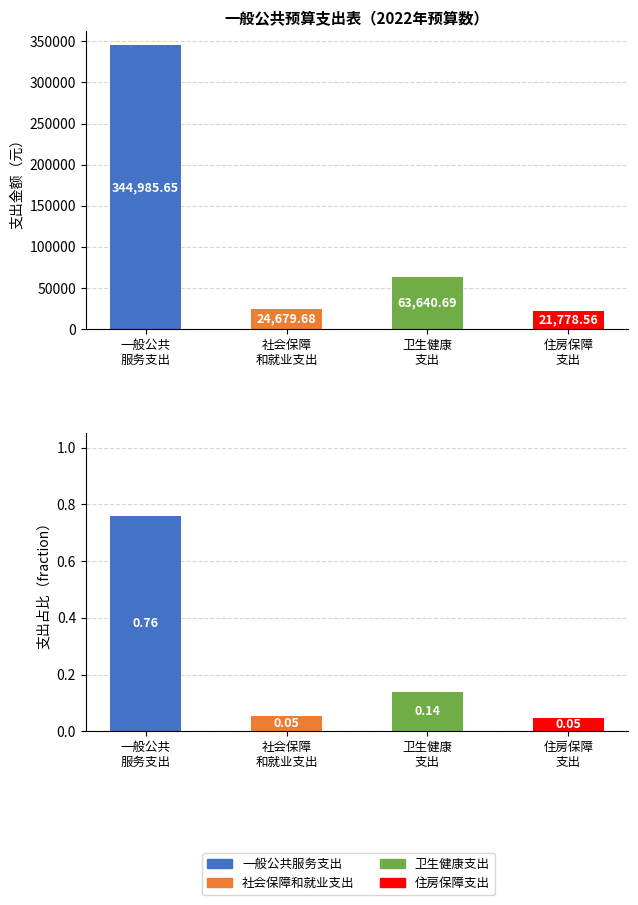

What is the change in value from 一般公共服务支出 to 住房保障支出?

-323207.1